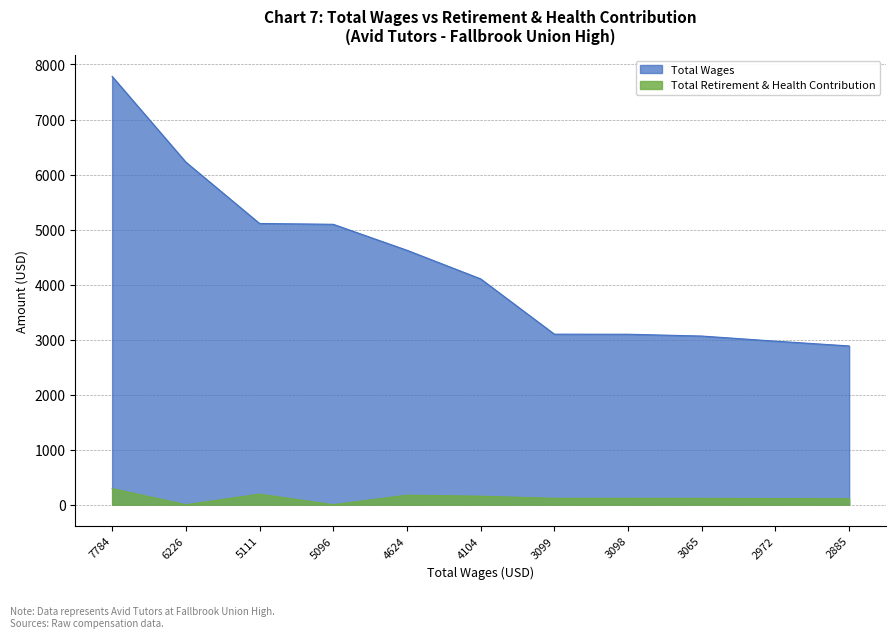

Reading right to left, transcribe all the data shown in this chart.

Total Wages: 2885	2972	3065	3098	3099	4104	4624	5096	5111	6226	7784
Total Retirement & Health Contribution: 108	111	115	116	116	154	173	0	192	0	292